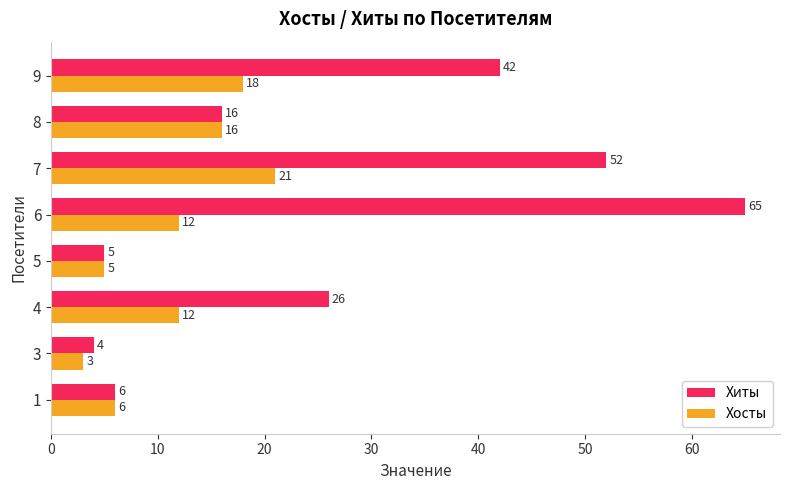

Rank the series by their maximum value, from lowest to highest.

Хосты, Хиты